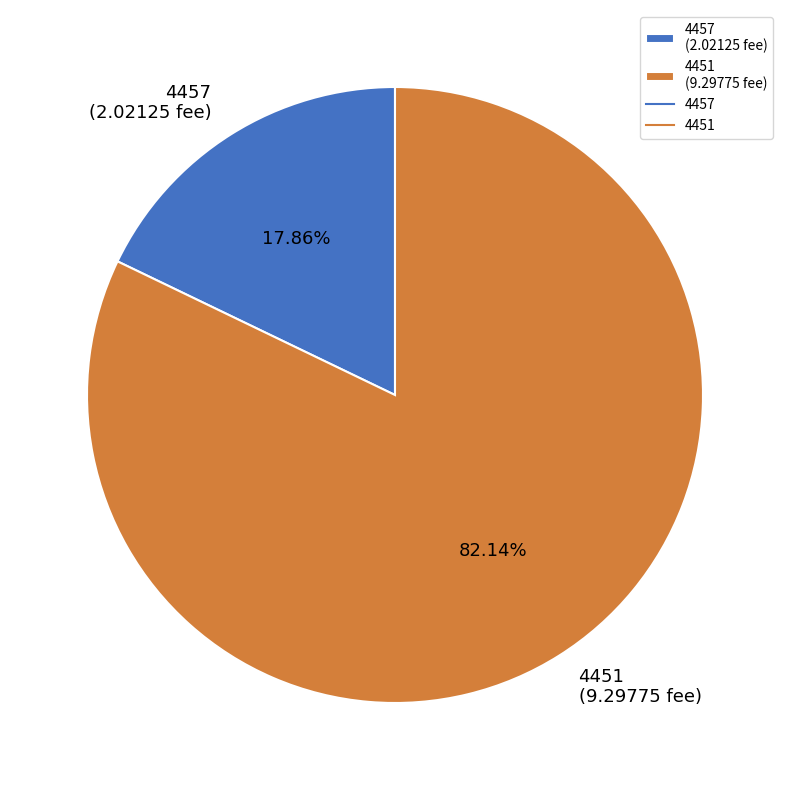

To the nearest percent, what is the difference between the 4451 and 4457 slice percentages?

64%